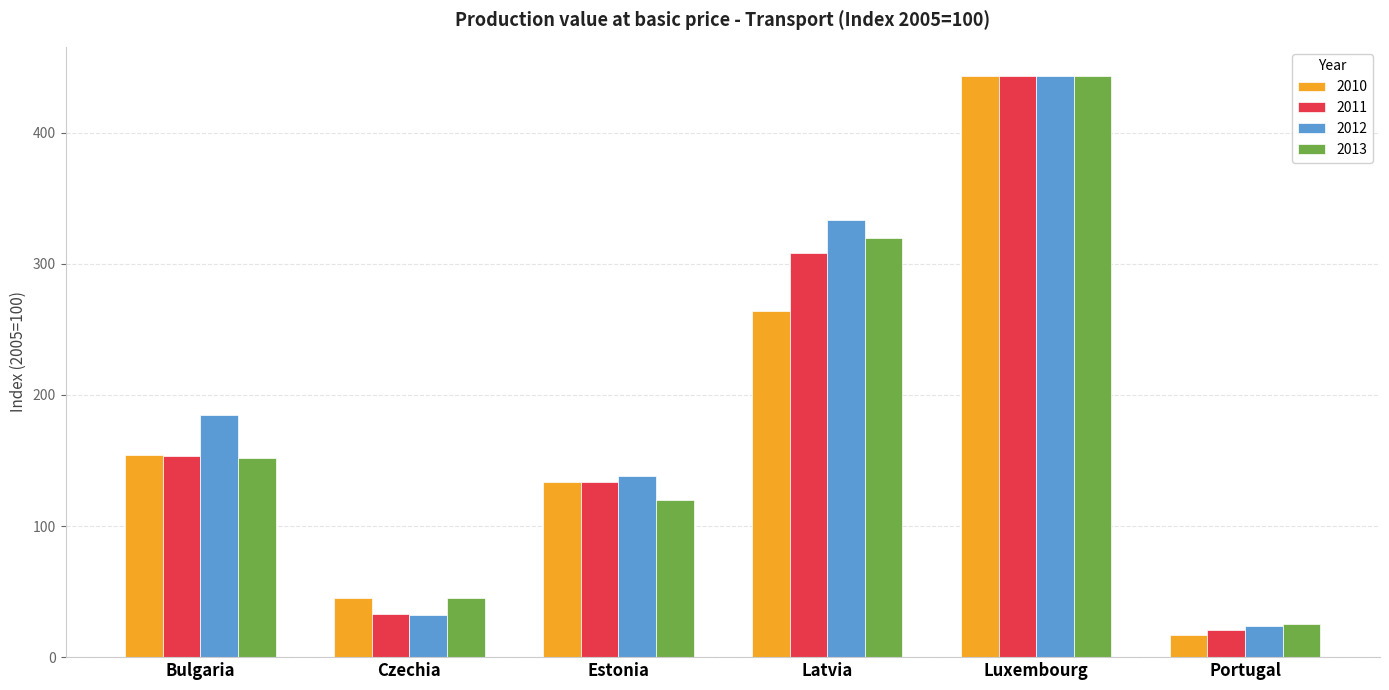

Which label corresponds to the smallest value in the chart?

Portugal